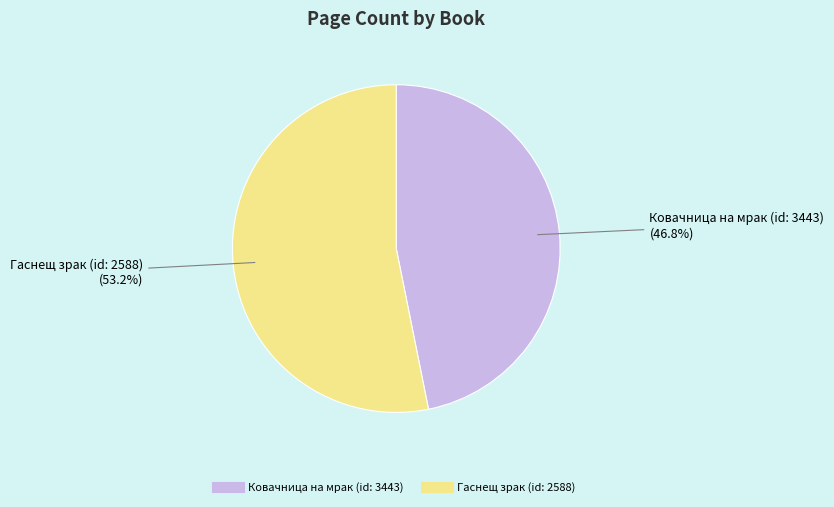

Which has a higher value, Гаснещ зрак (id: 2588) or Ковачница на мрак (id: 3443)?

Гаснещ зрак (id: 2588)